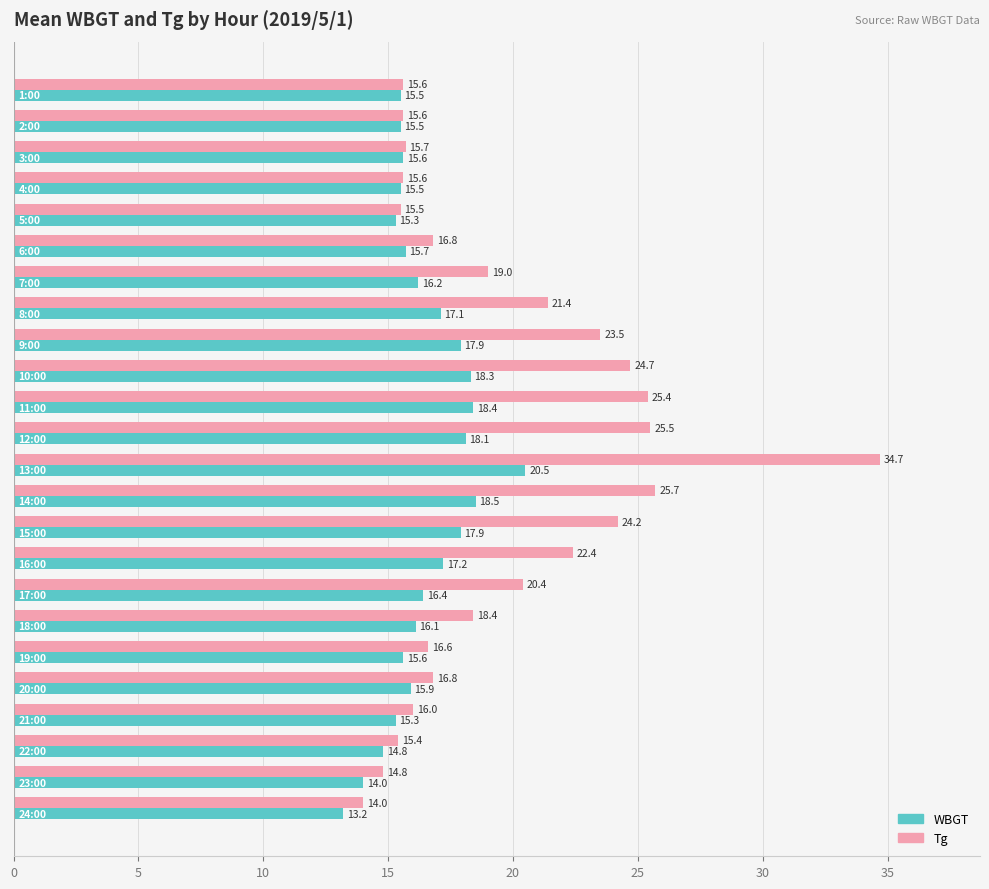

What is the sum of all Tg values?

473.7